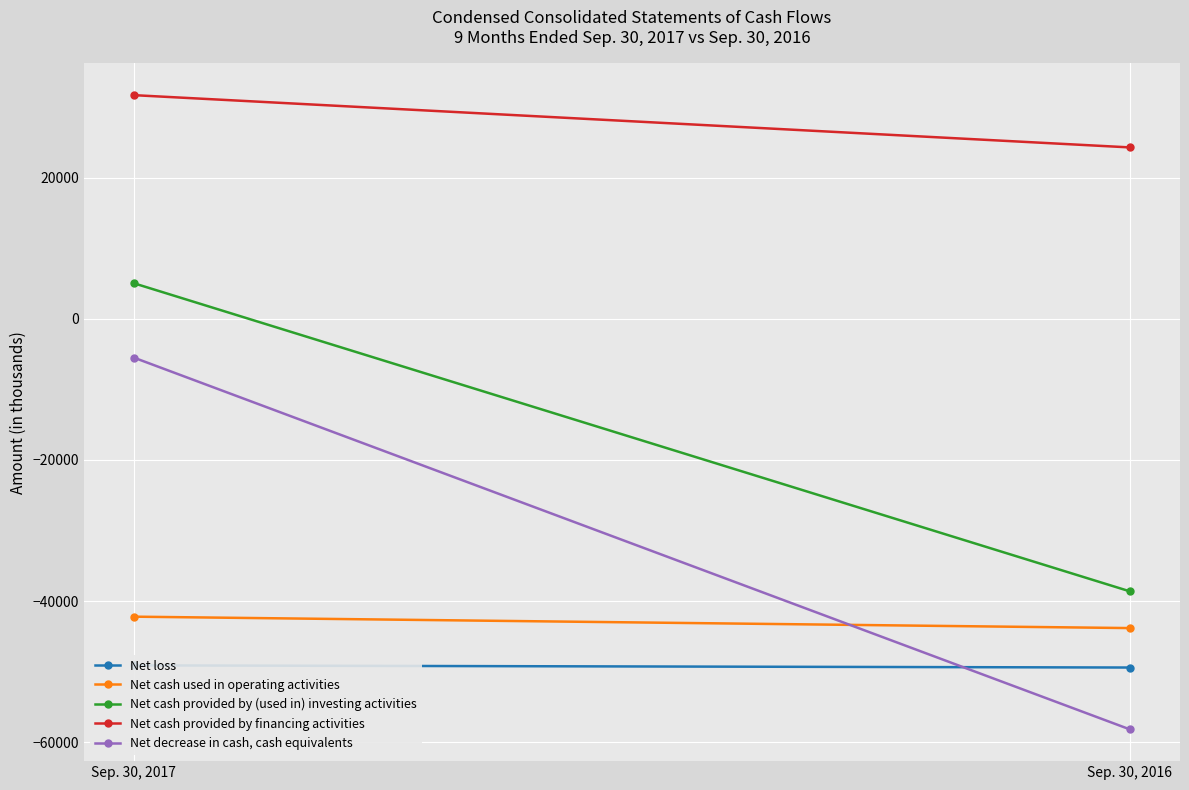

Reading left to right, transcribe all the data shown in this chart.

Net loss: -49099	-49405
Net cash used in operating activities: -42200	-43818
Net cash provided by (used in) investing activities: 5029	-38619
Net cash provided by financing activities: 31668	24265
Net decrease in cash, cash equivalents: -5503	-58172